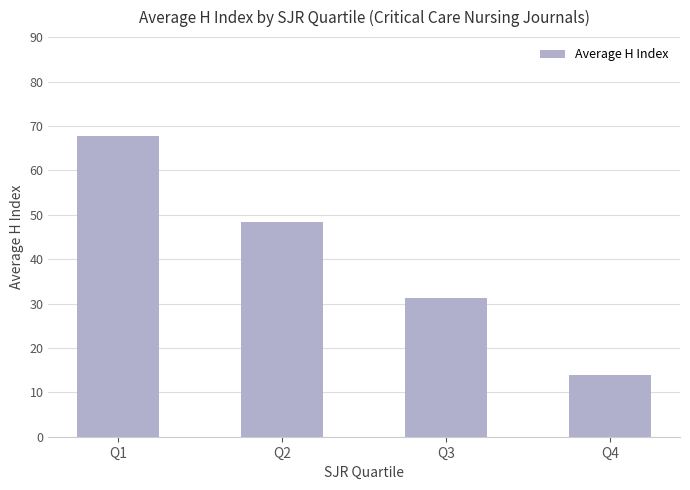

What is the sum of all values?

161.3